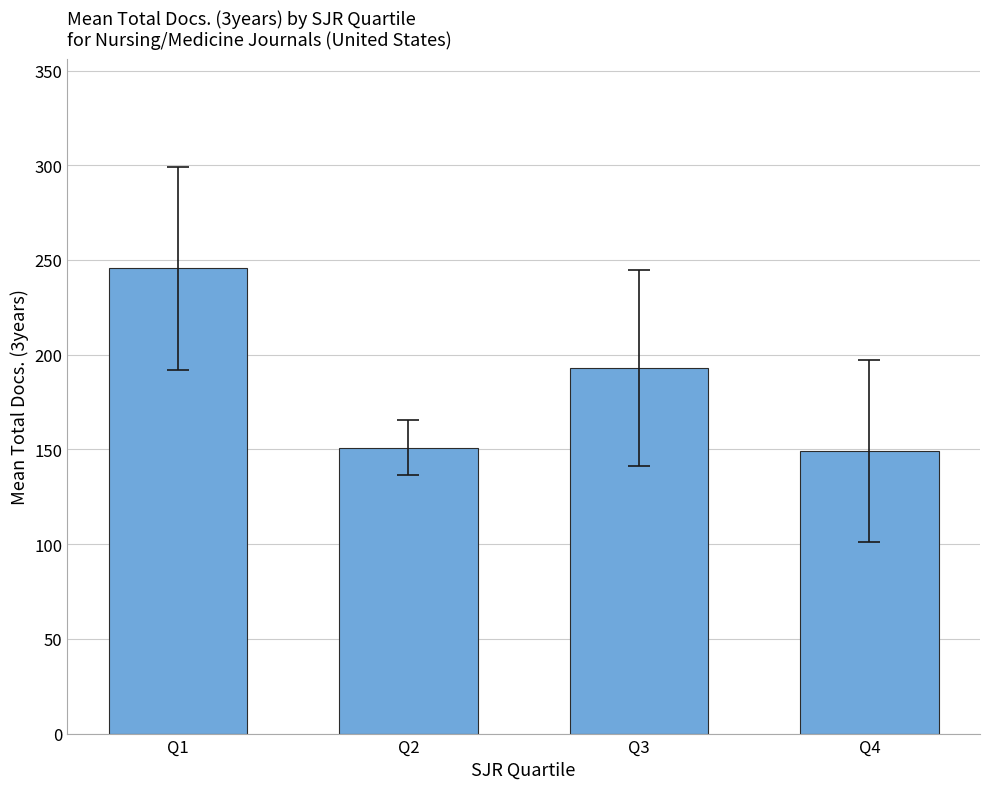

True or false: the data shows 245.5 at Q1.

True